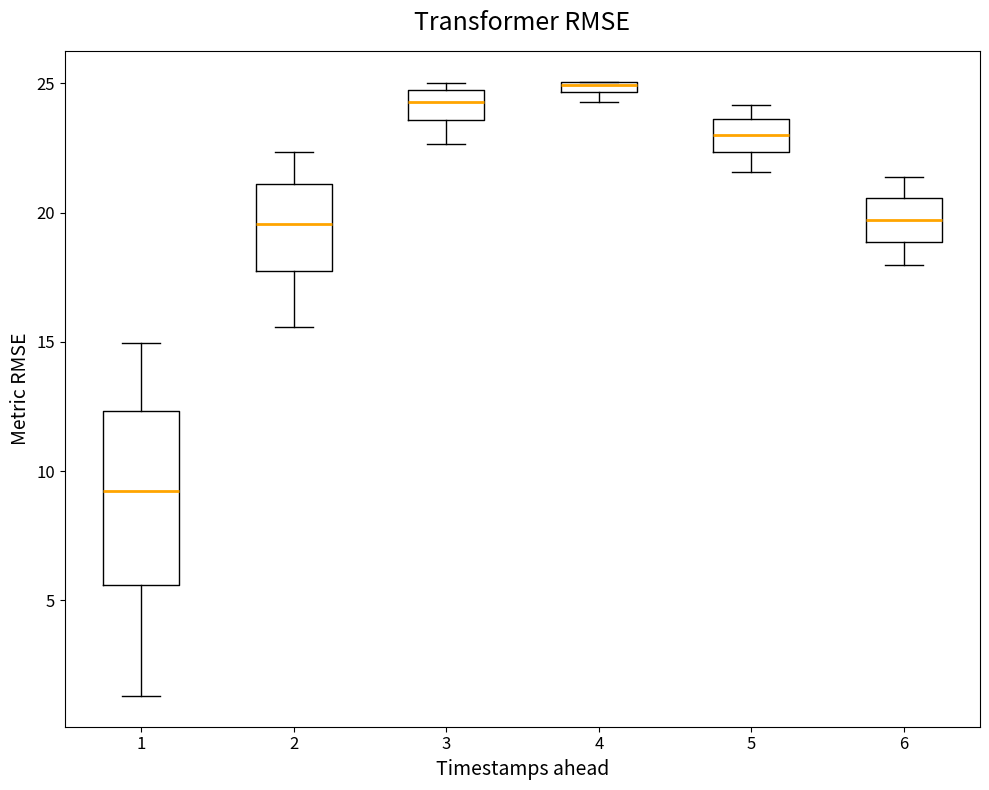

Which box has the highest median line?

4